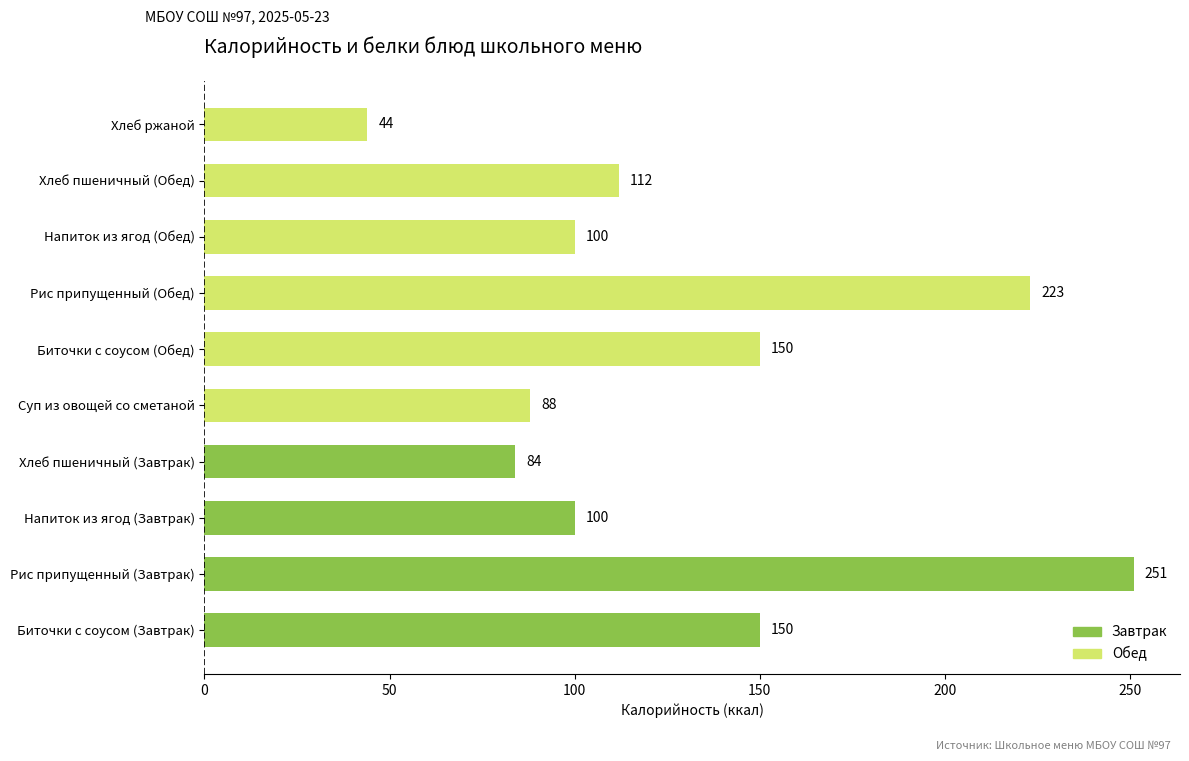

Between Напиток из ягод (Обед) and Хлеб пшеничный (Завтрак), which is larger?

Напиток из ягод (Обед)